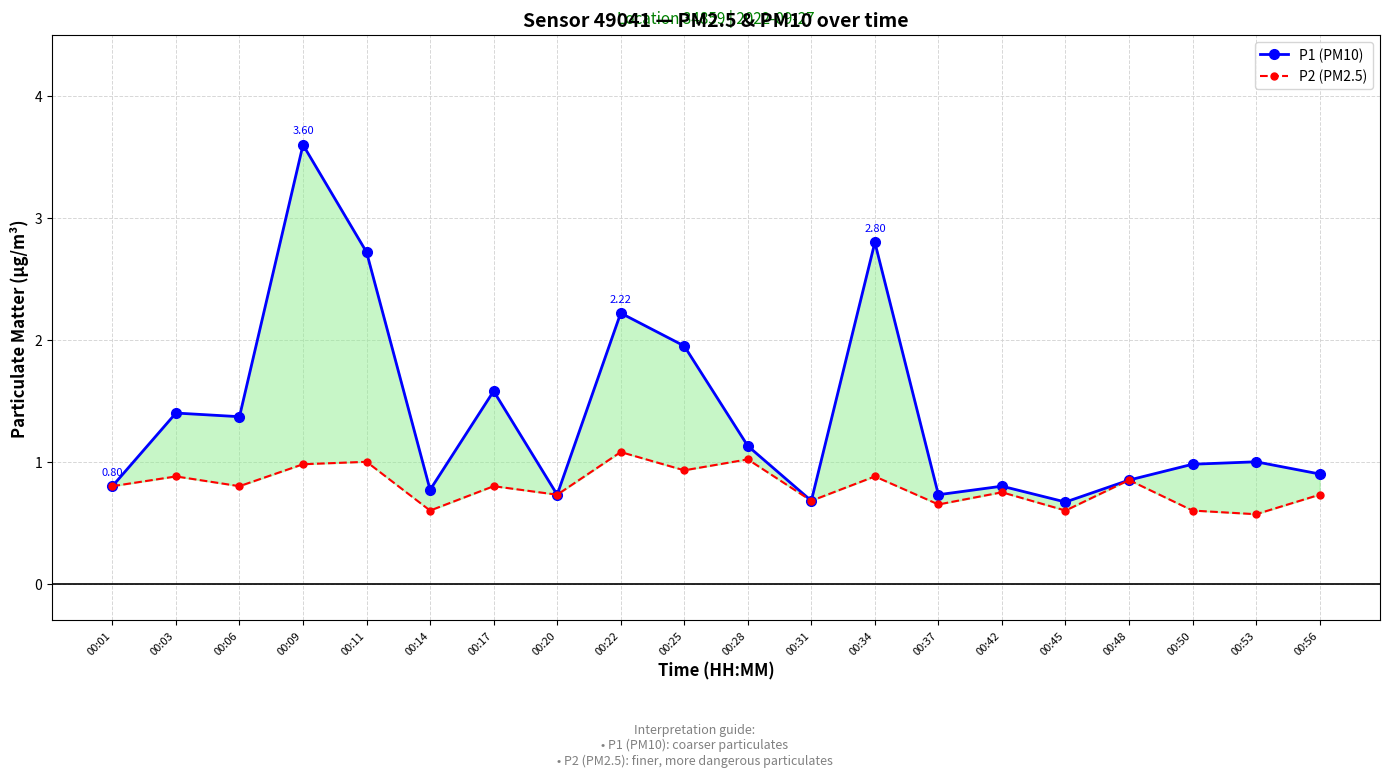

At which category is the sum across all series the highest?

00:09